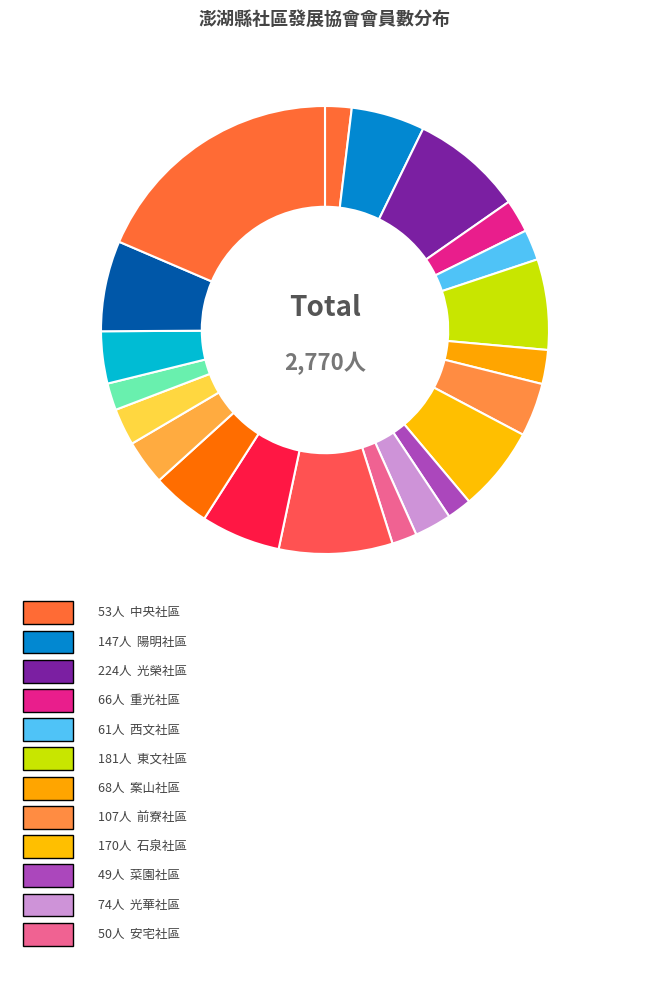

To the nearest percent, what is the average slice percentage?

5%